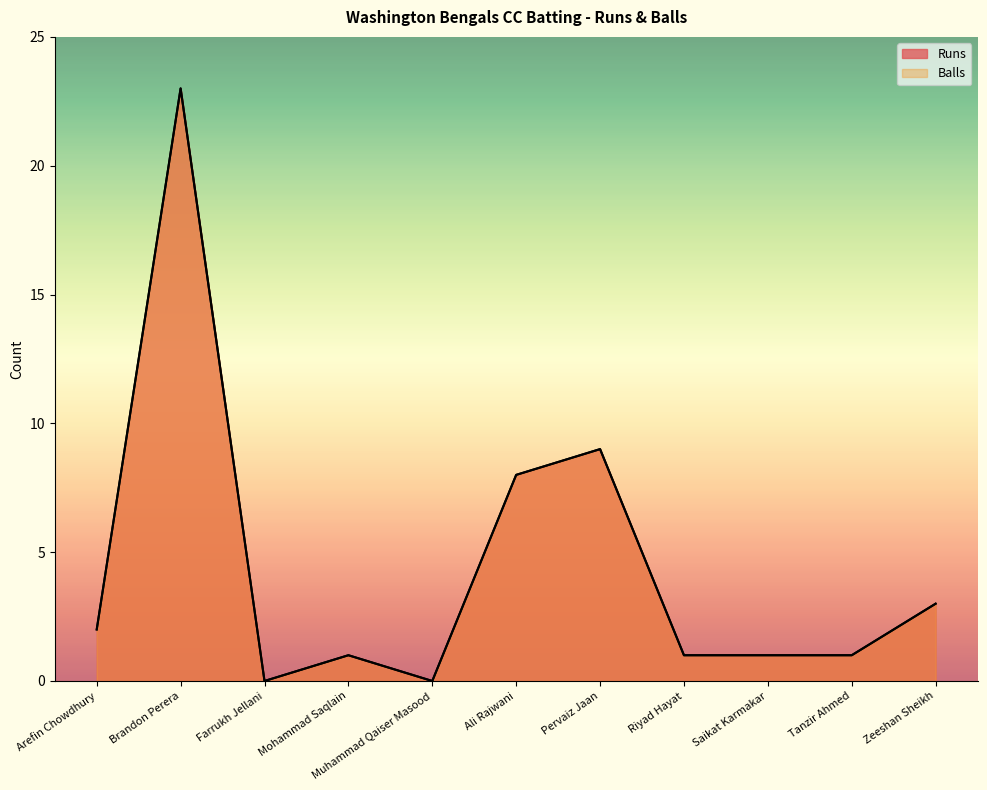

What position from the left is Pervaiz Jaan?

7